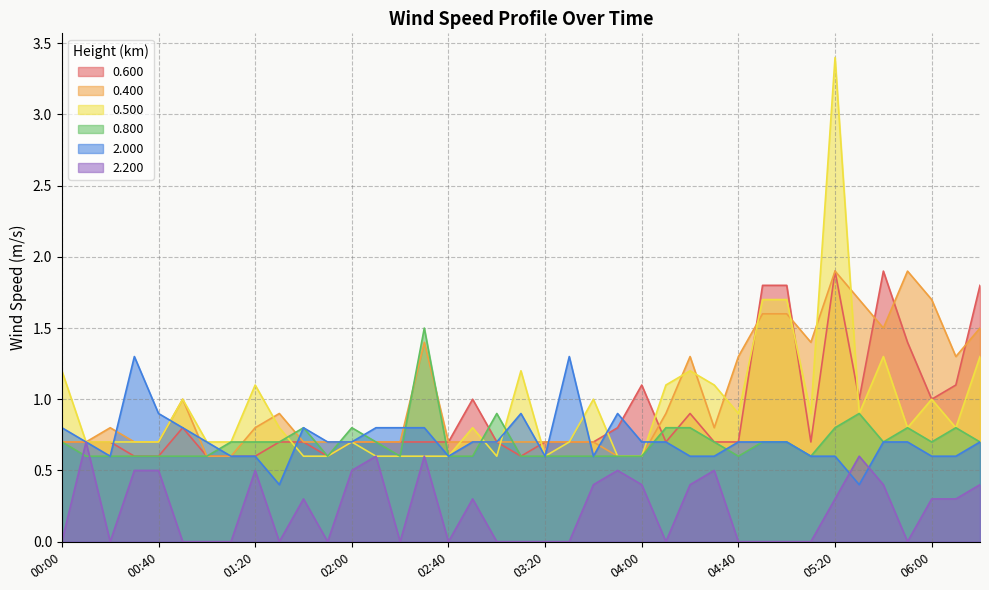

Where is the first local maximum for 0.800?

01:40